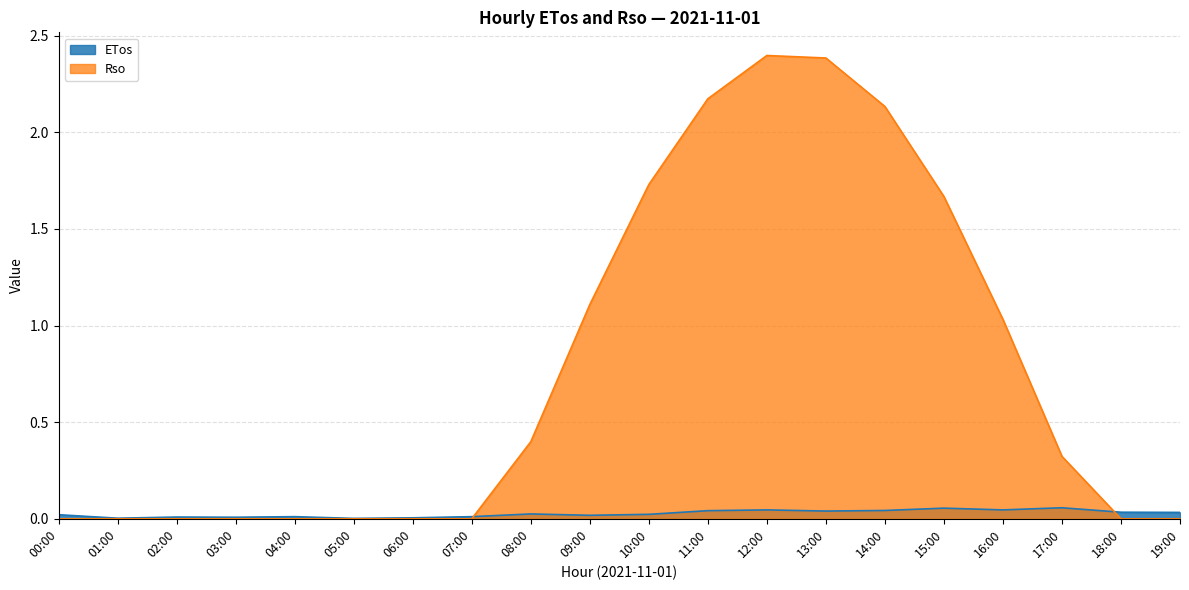

True or false: Rso has more than 1 points higher than both neighbors.

False